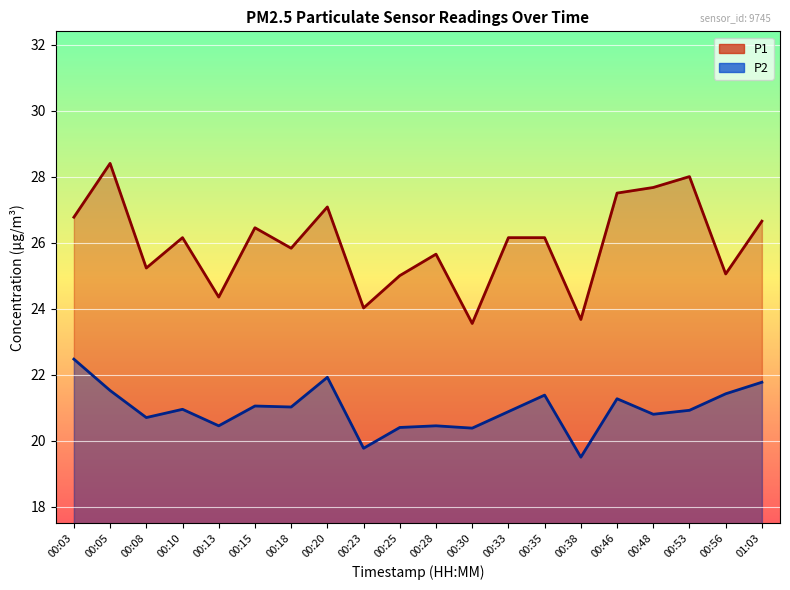

Which has a higher value, 00:15 or 00:13?

00:15